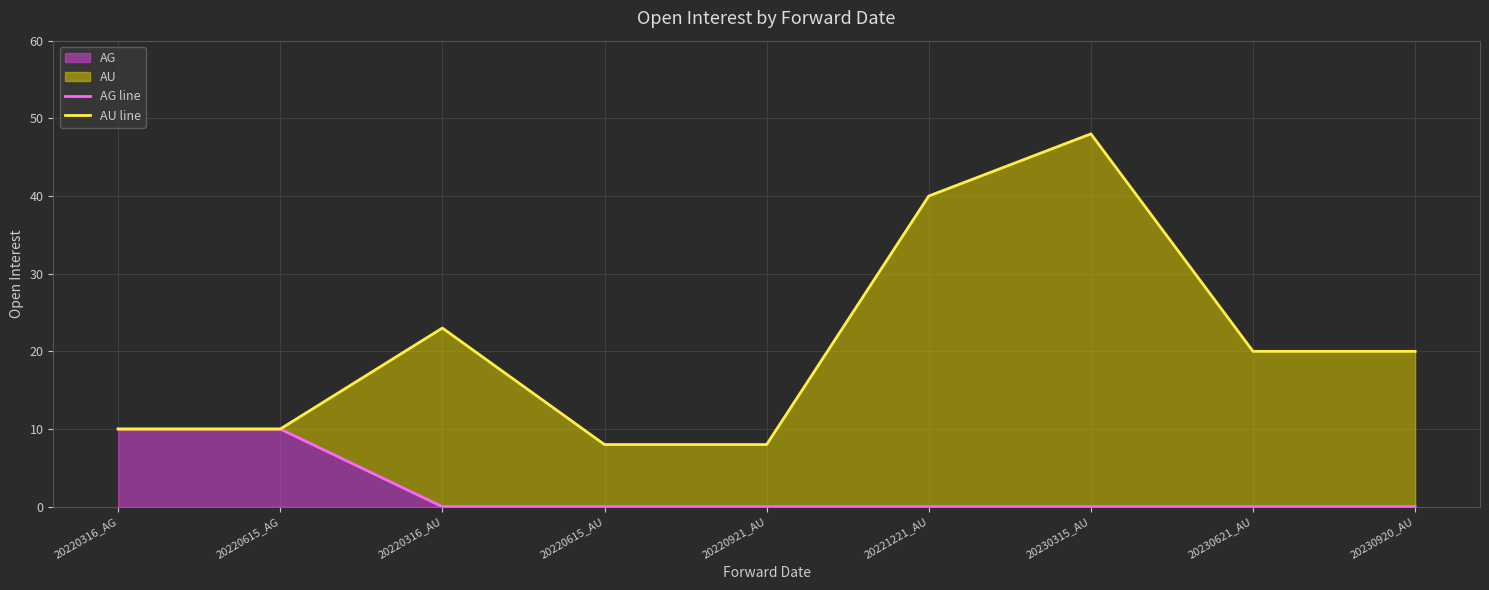

What position from the left is 20230920_AU?

9